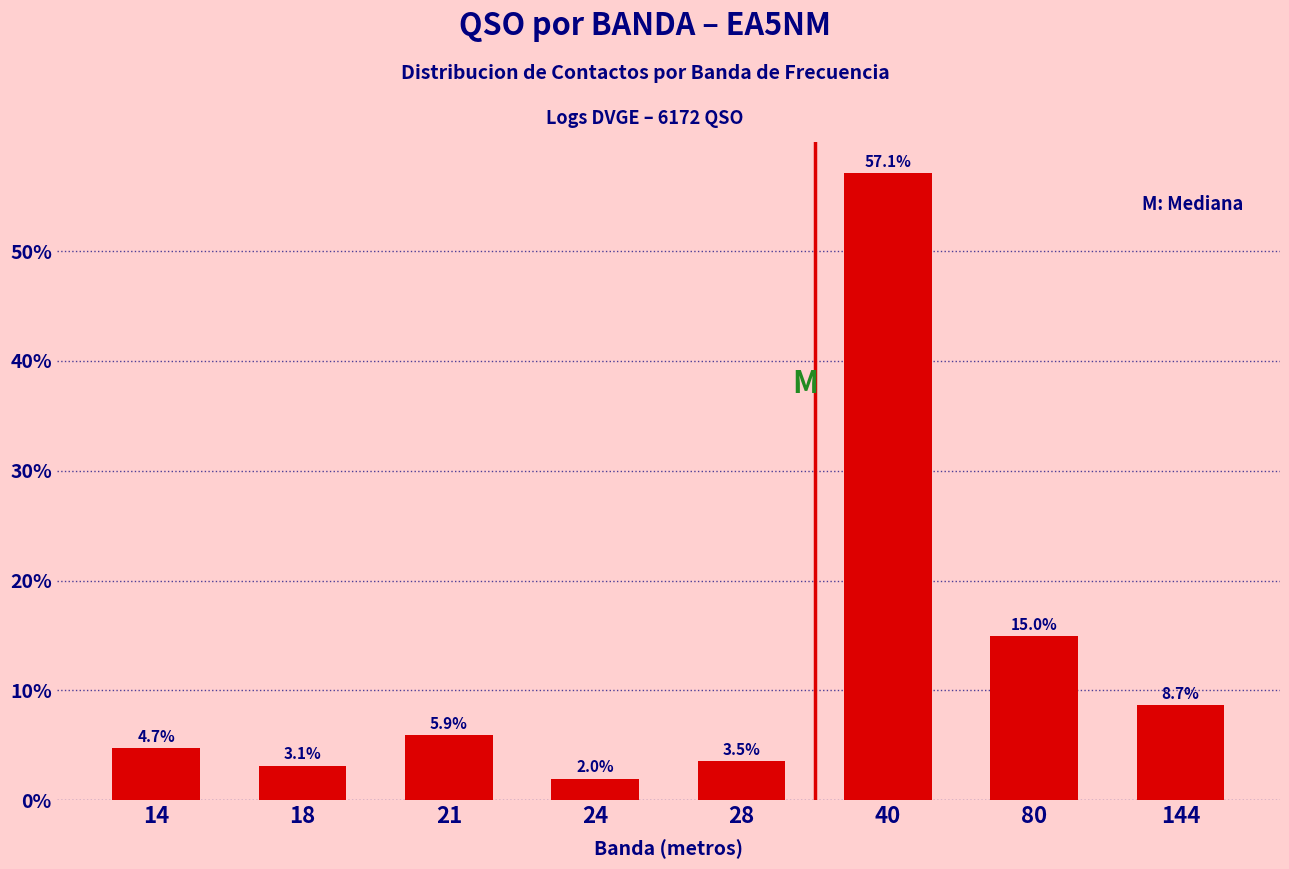

Reading right to left, transcribe all the data shown in this chart.

144=8.7	80=15.0	40=57.1	28=3.5	24=2.0	21=5.9	18=3.1	14=4.7